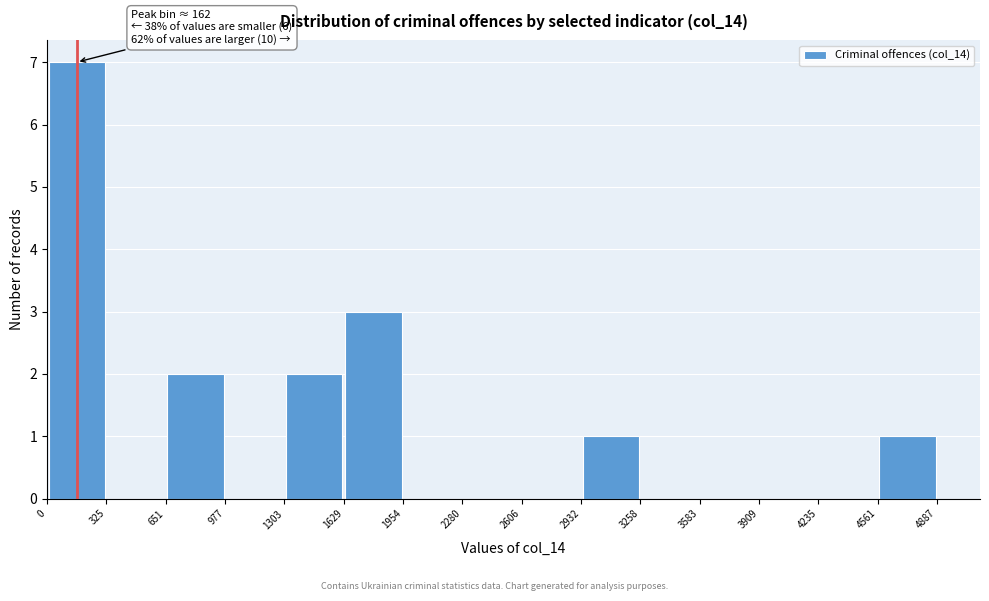

Over which range of the x-axis is the bar tallest?

0 to 325